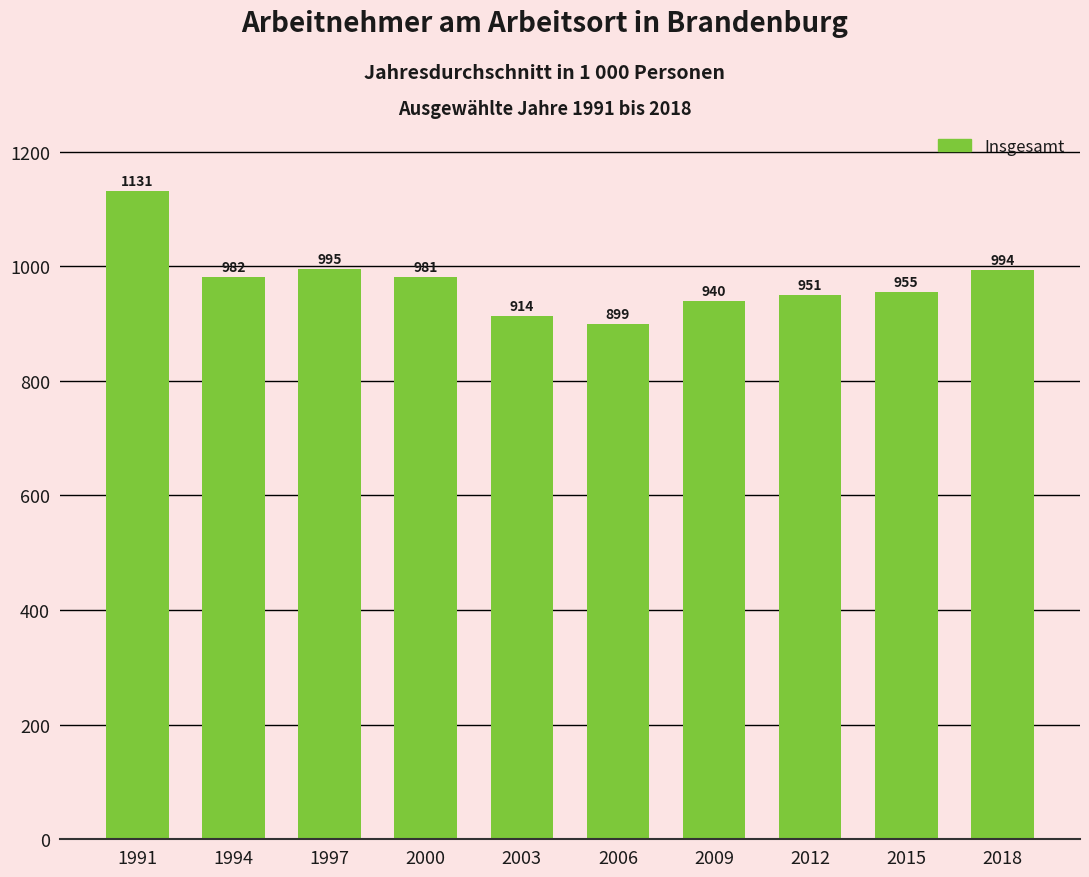

Is it true that the value at 2009 is 940.0?

True